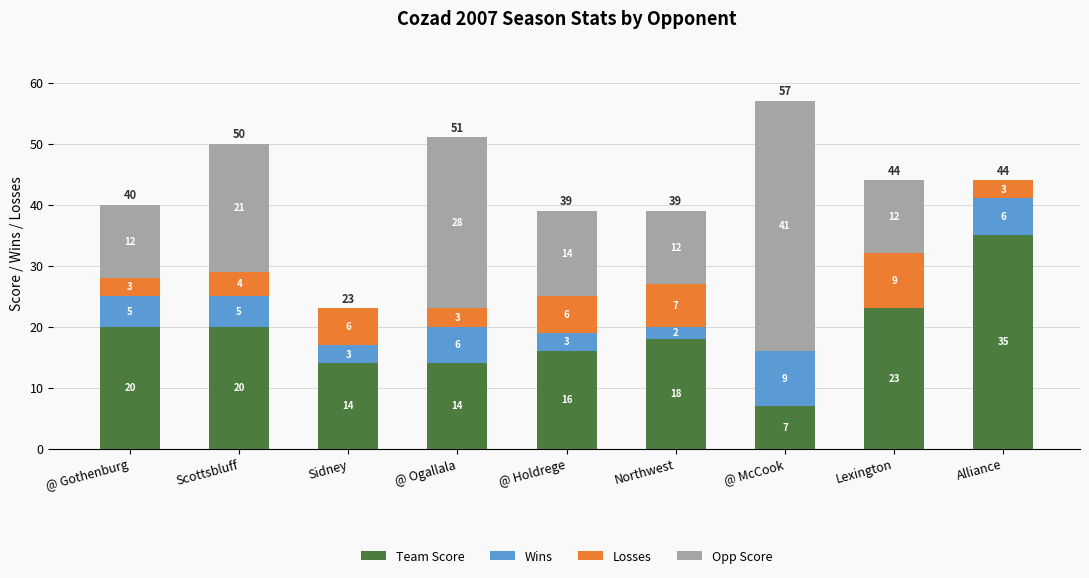

At which category is the sum across all series the highest?

@ McCook